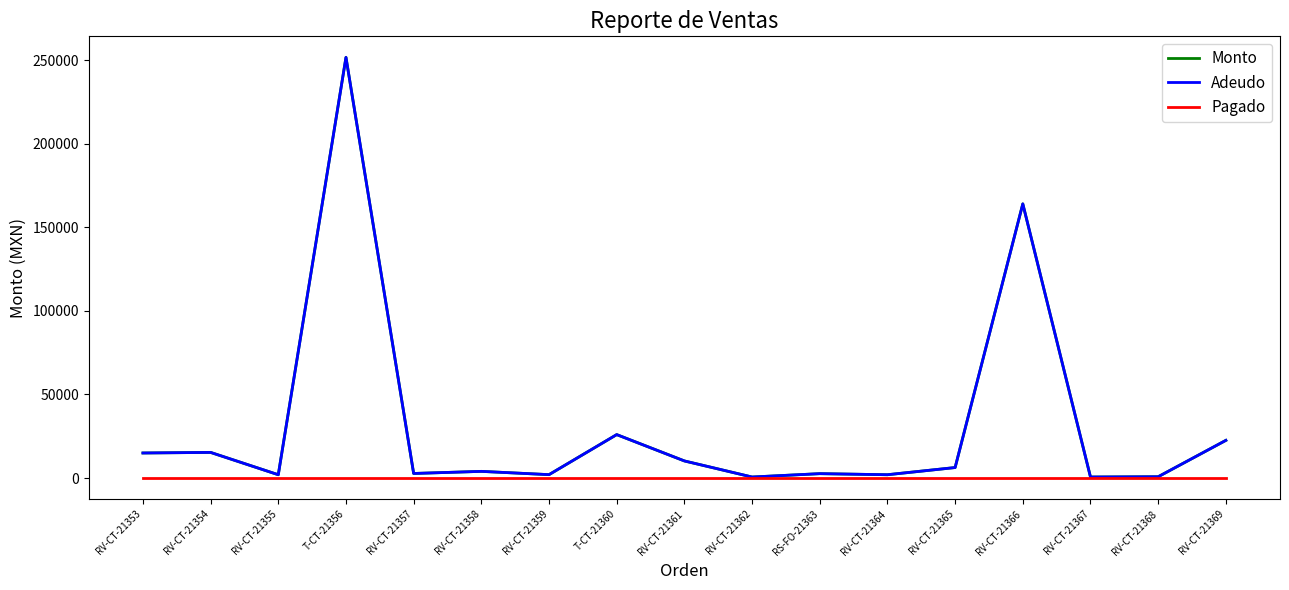

What is the difference between the Monto values at RV-CT-21362 and RV-CT-21359?

1420